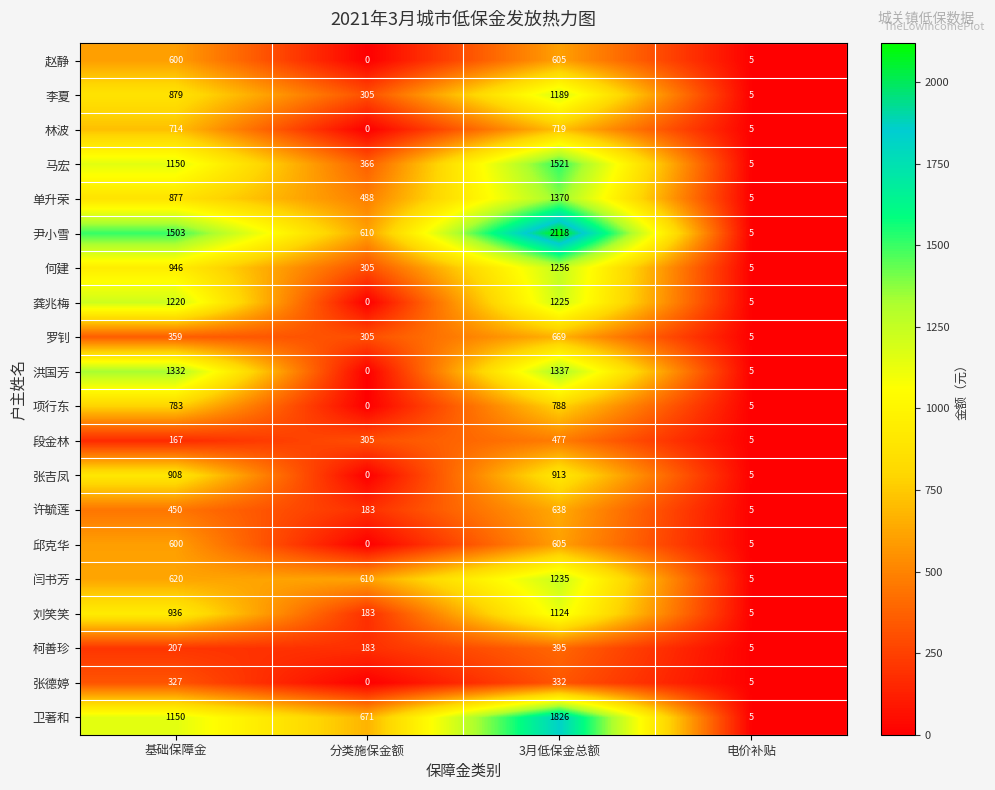

At how many categories does at least one series exceed 996?

2